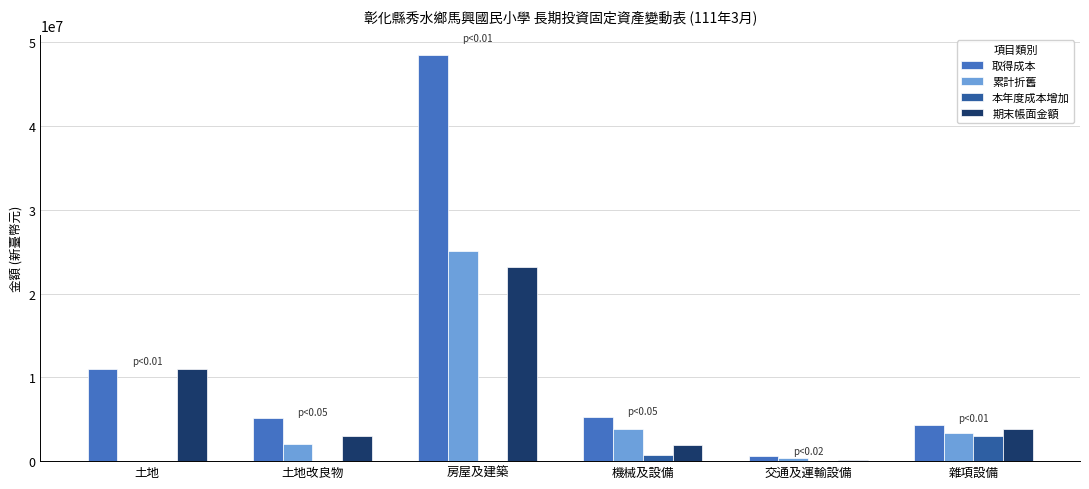

What is the approximate value of 取得成本 at 房屋及建築?

48499250